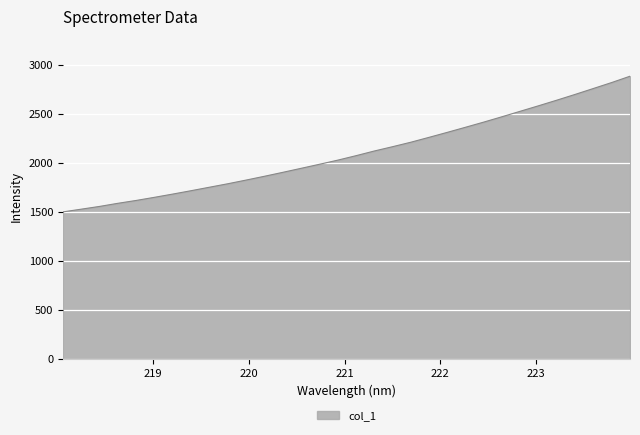

What is the maximum value shown in the chart?

2882.8